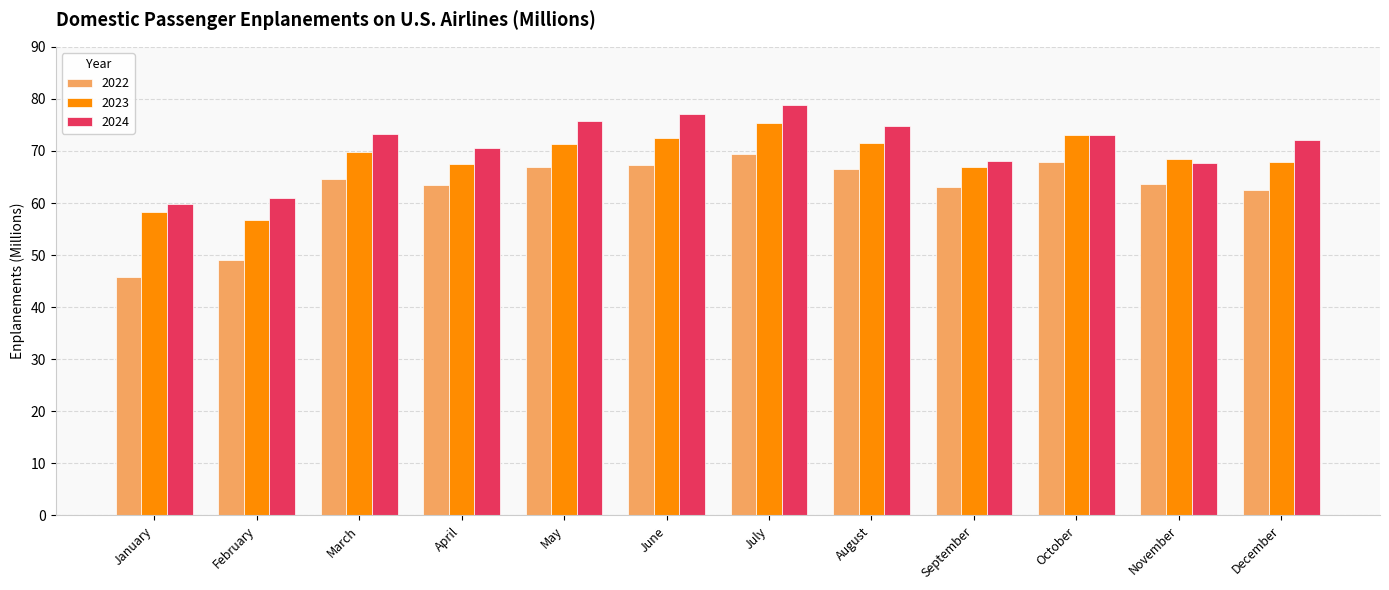

At how many categories does at least one series exceed 69?

8